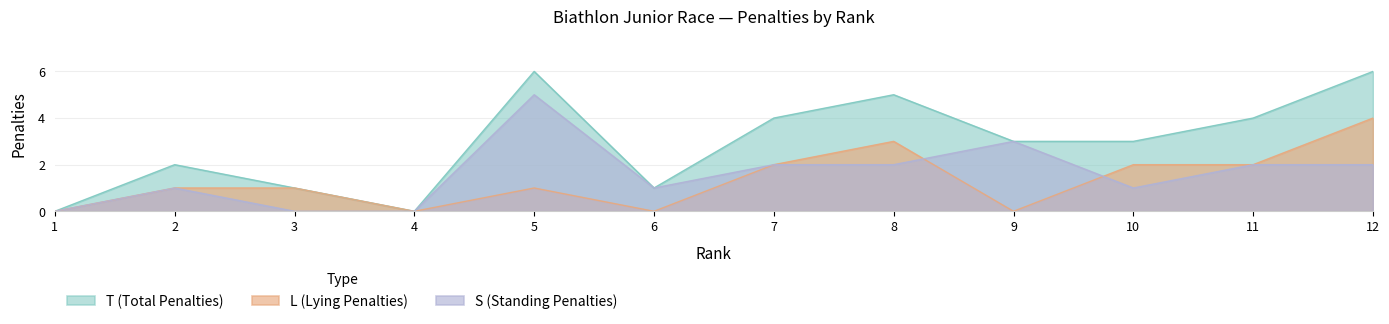

How many lines are shown in the chart?

3